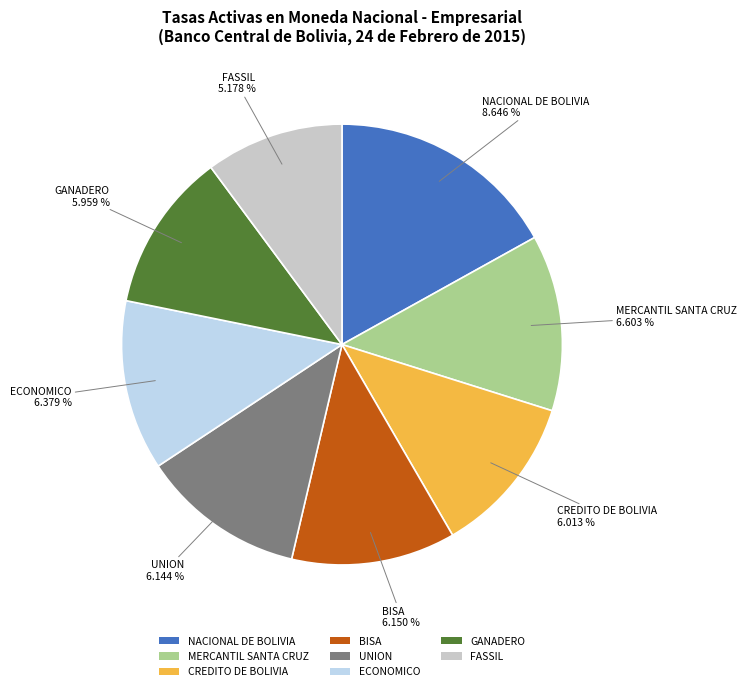

Is CREDITO DE BOLIVIA the majority of the pie?

No